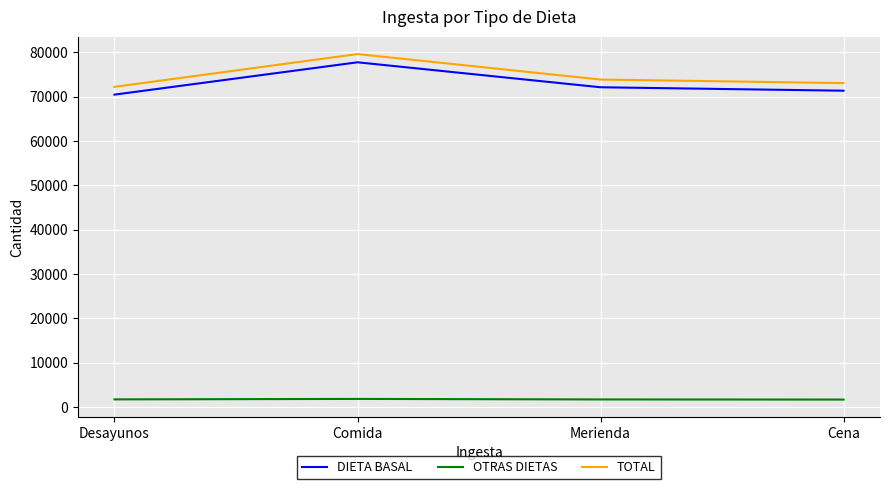

Is the value of TOTAL at Comida greater than the value of OTRAS DIETAS at Comida?

Yes